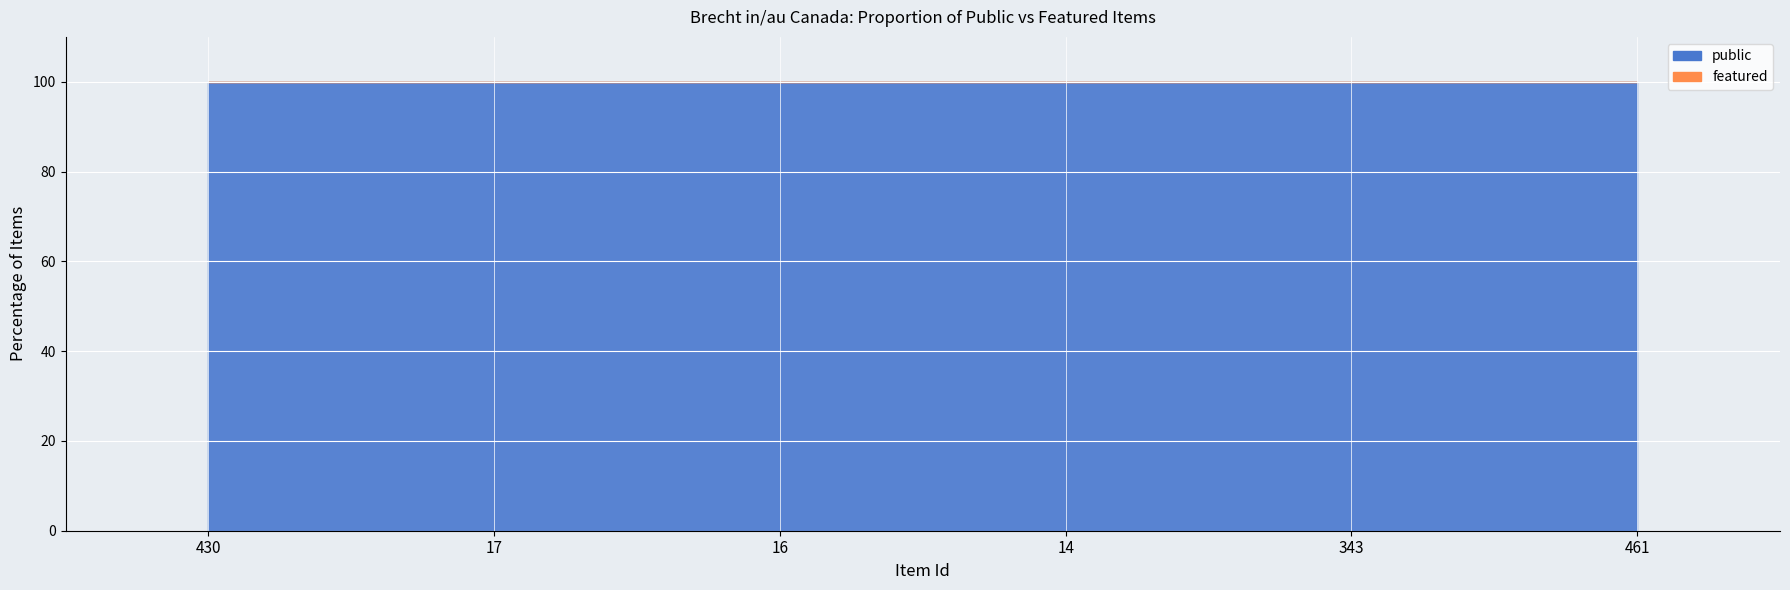

At 16, list the series in order from largest to smallest.

public, featured